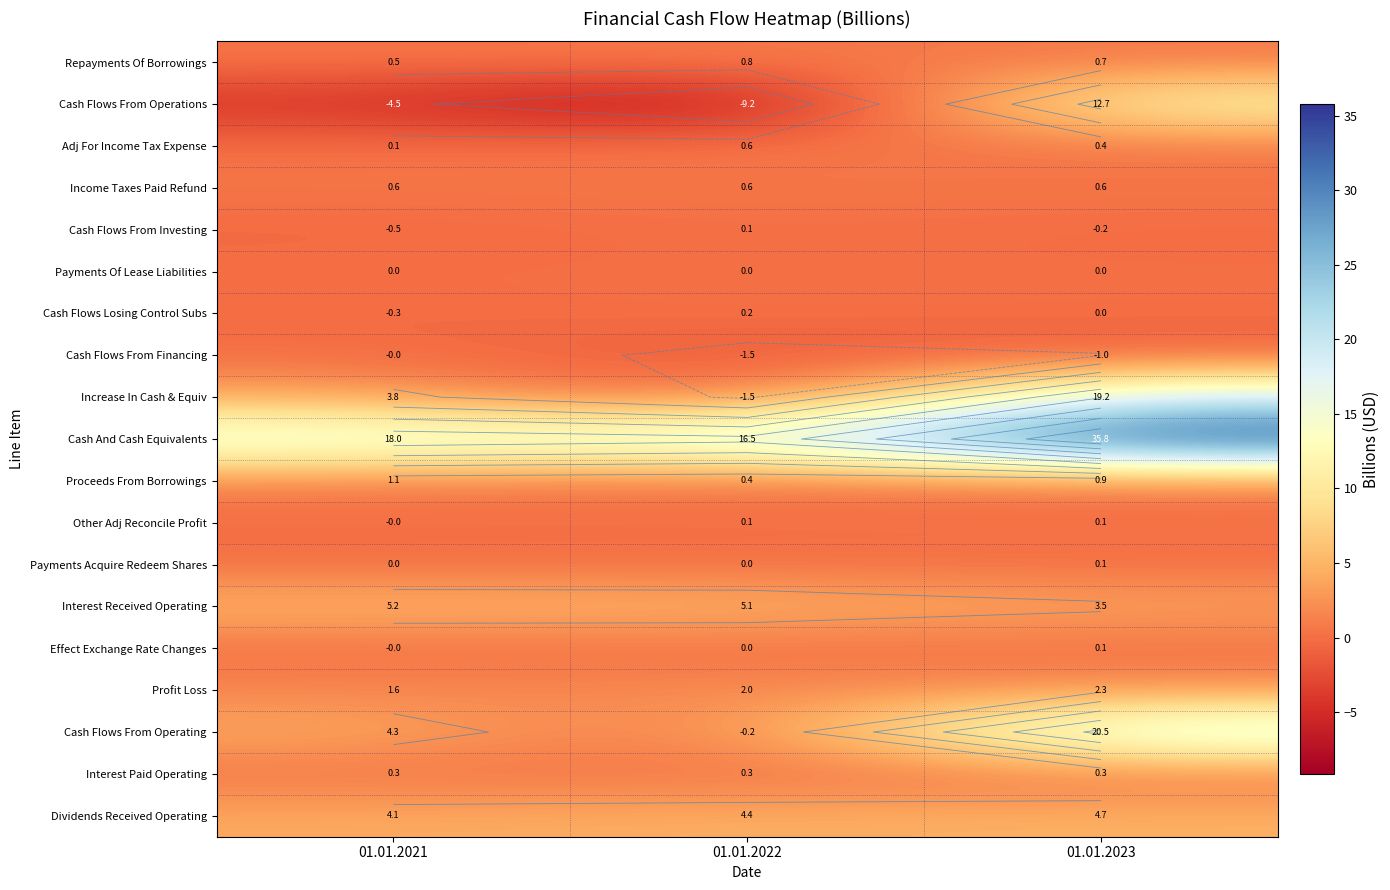

The Cash Flows From Investing series shows 0.1 at 01.01.2022. True or false?

False